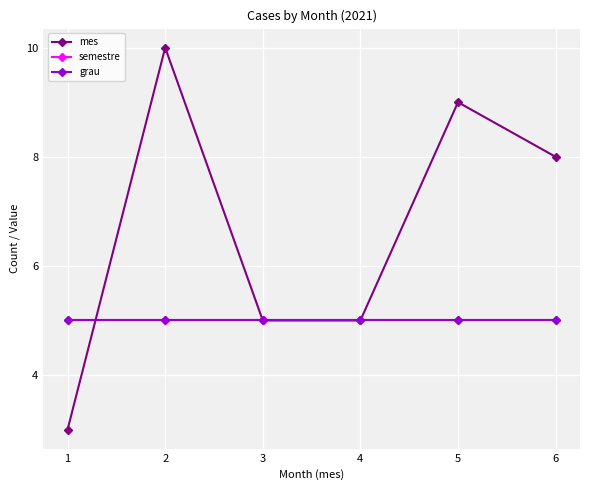

The mes series shows 1 at 1. True or false?

False